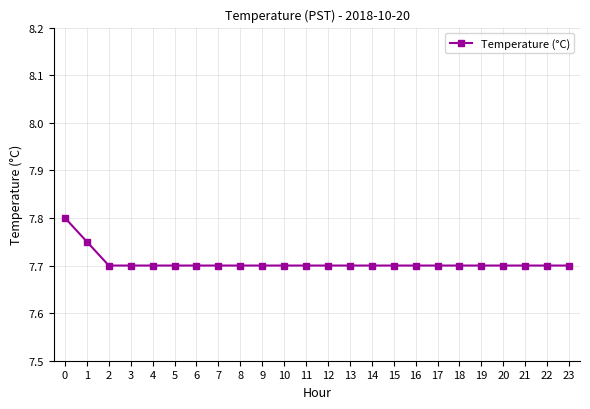

What is the smallest value displayed?

7.7